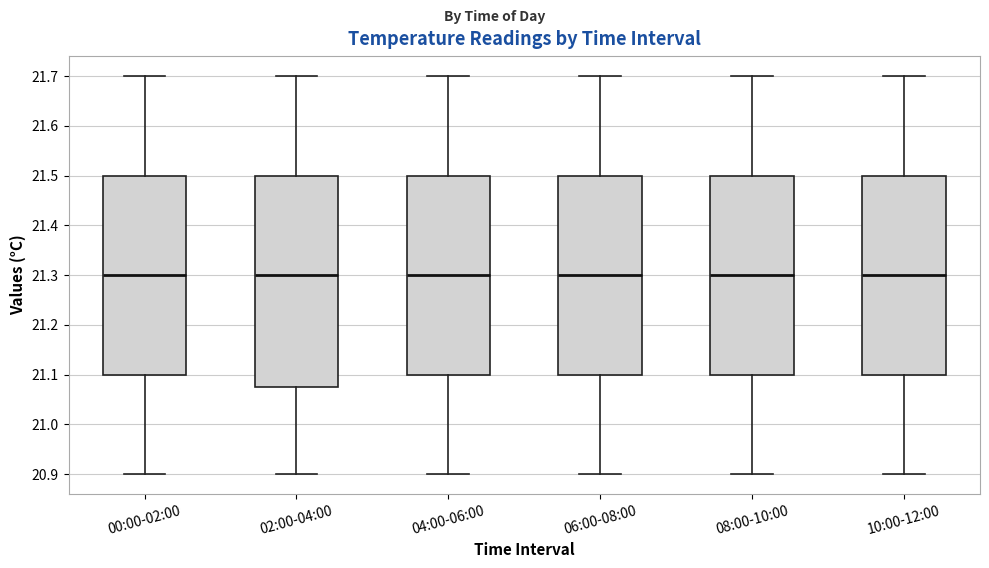

Comparing the boxes themselves (not the whiskers), which one is the tallest?

02:00-04:00